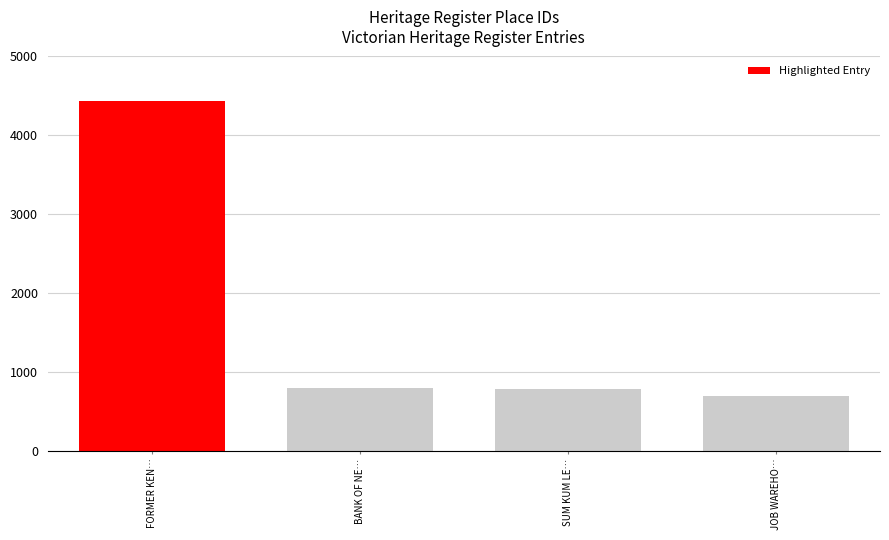

Which label corresponds to the largest value in the chart?

FORMER KENSINGTON PROPERTY EXCHANGE